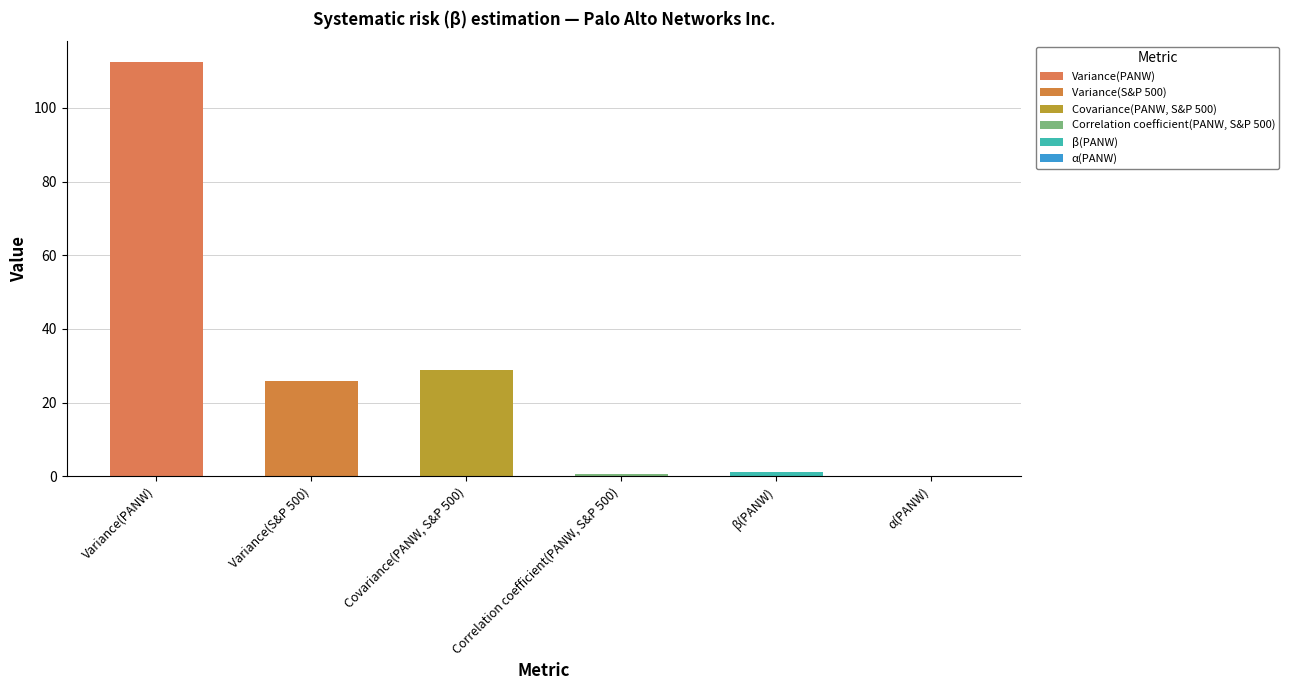

Reading left to right, extract all data points from this chart.

Variance(PANW)=112.5	Variance(S&P 500)=25.7	Covariance(PANW, S&P 500)=28.8	Correlation coefficient(PANW, S&P 500)=0.5	β(PANW)=1.1	α(PANW)=0.0